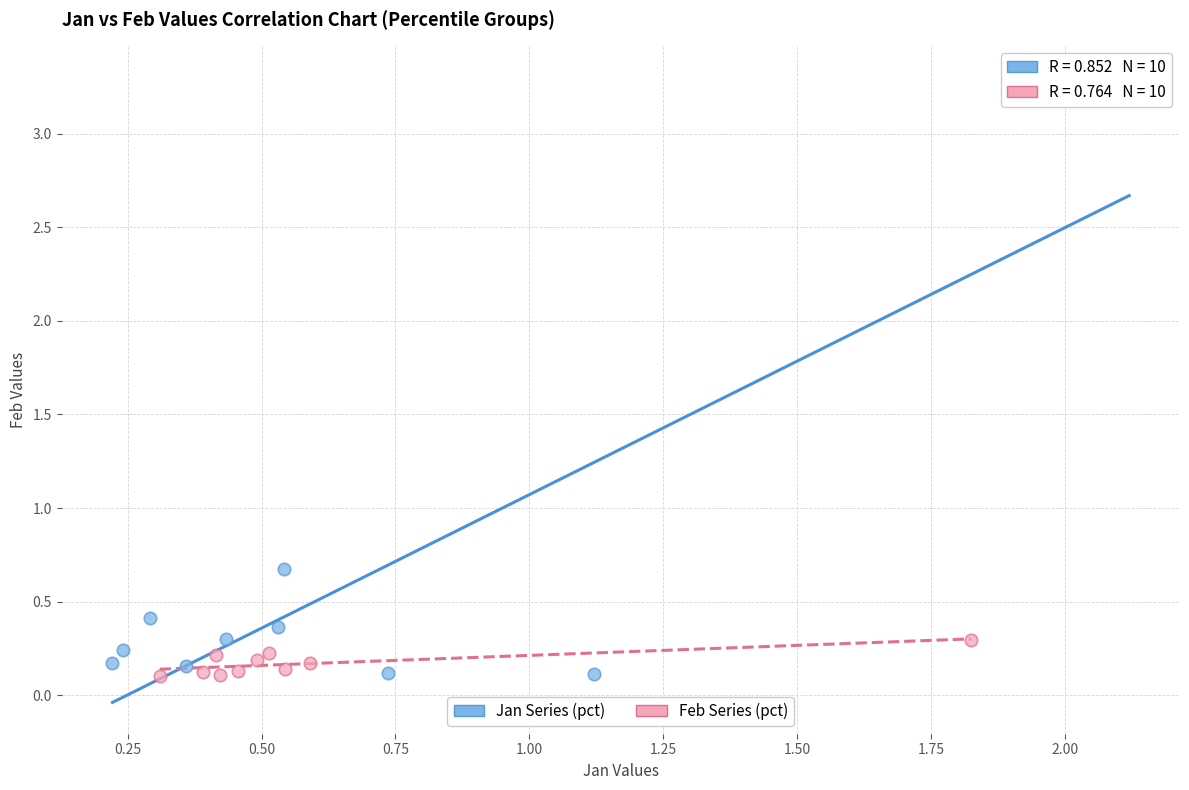

Which series reaches the maximum Y coordinate?

Jan Series (pct)